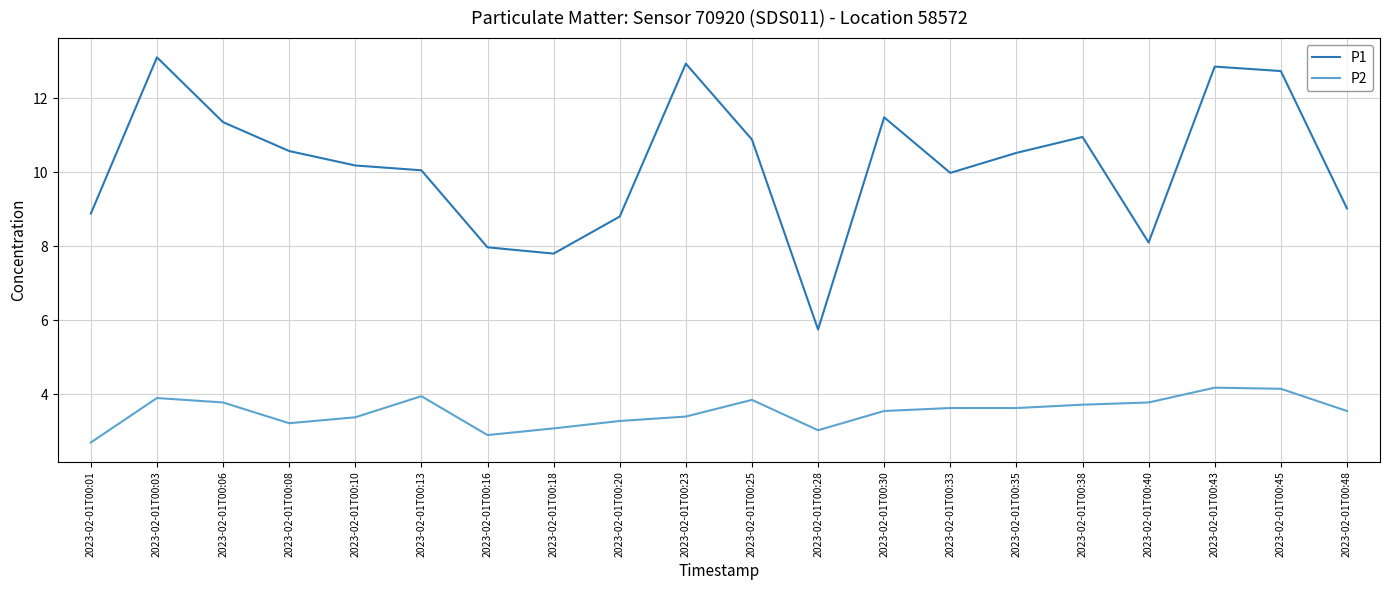

True or false: P2 has more than 0 interior local peaks.

True